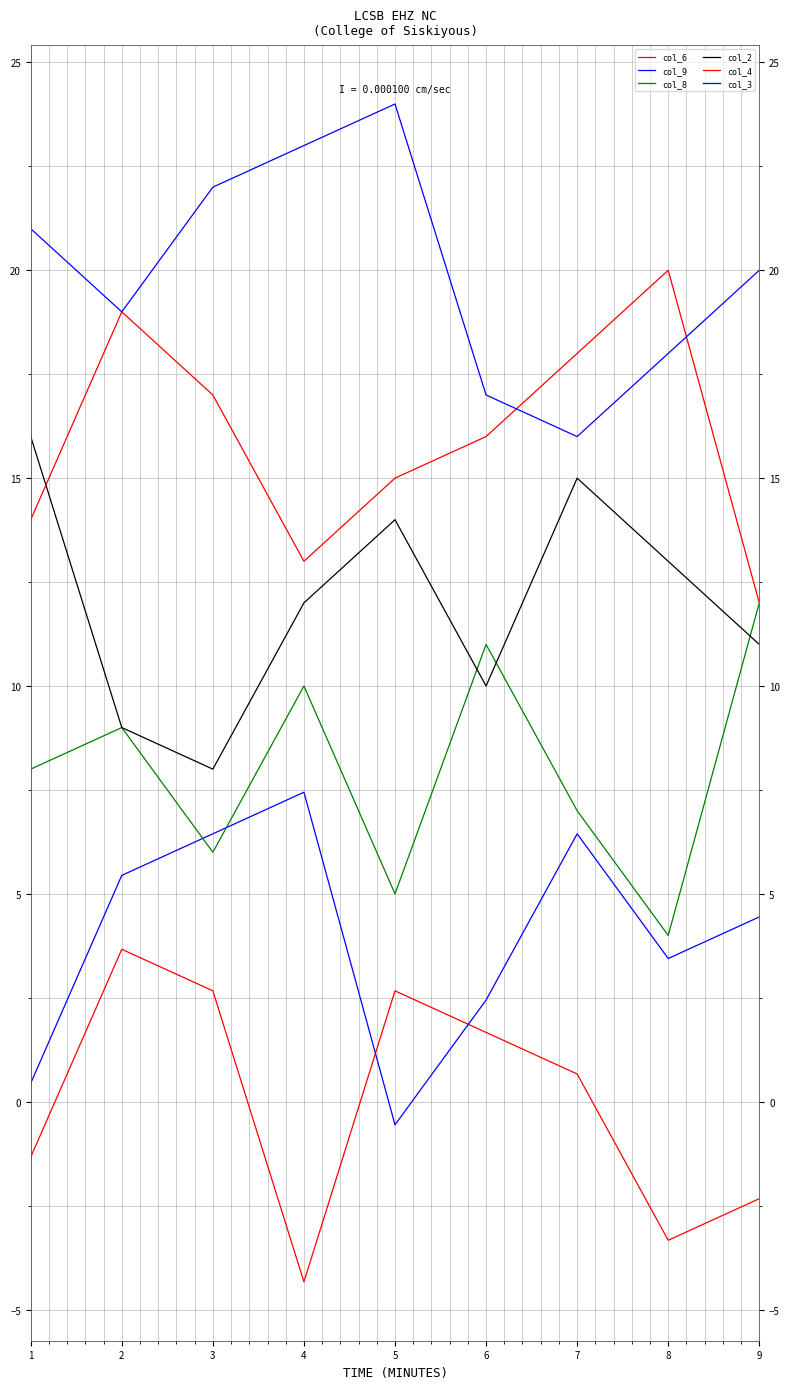

How many values in the col_2 series are below 12?

4